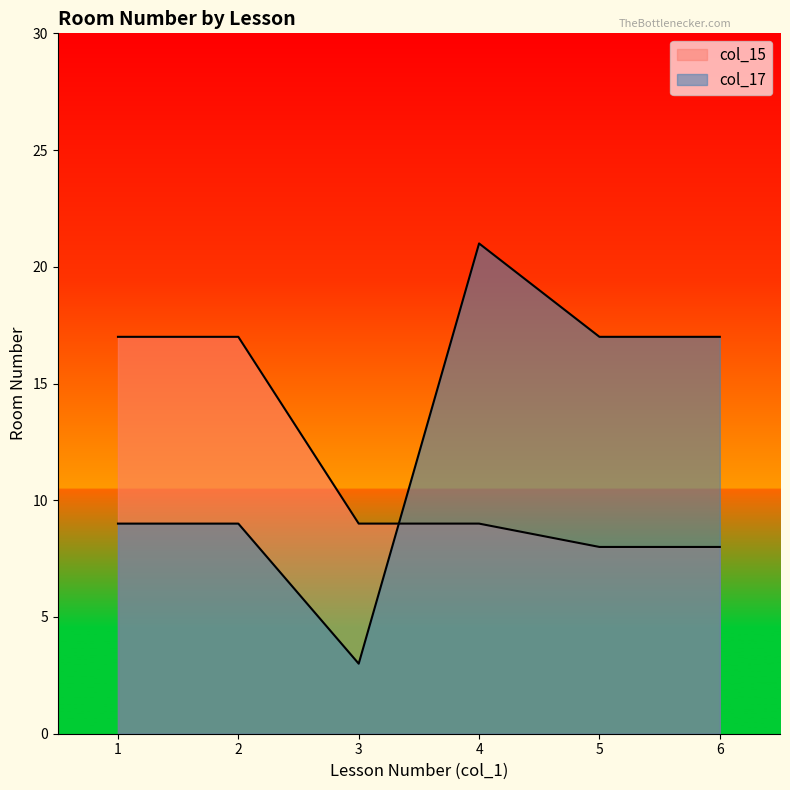

The col_17 series shows 35 at 4. True or false?

False